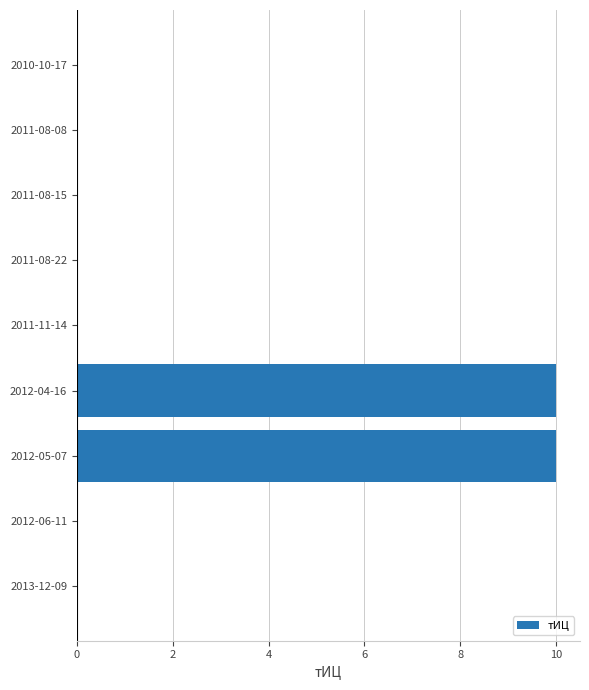

What is the sum of all values?

20